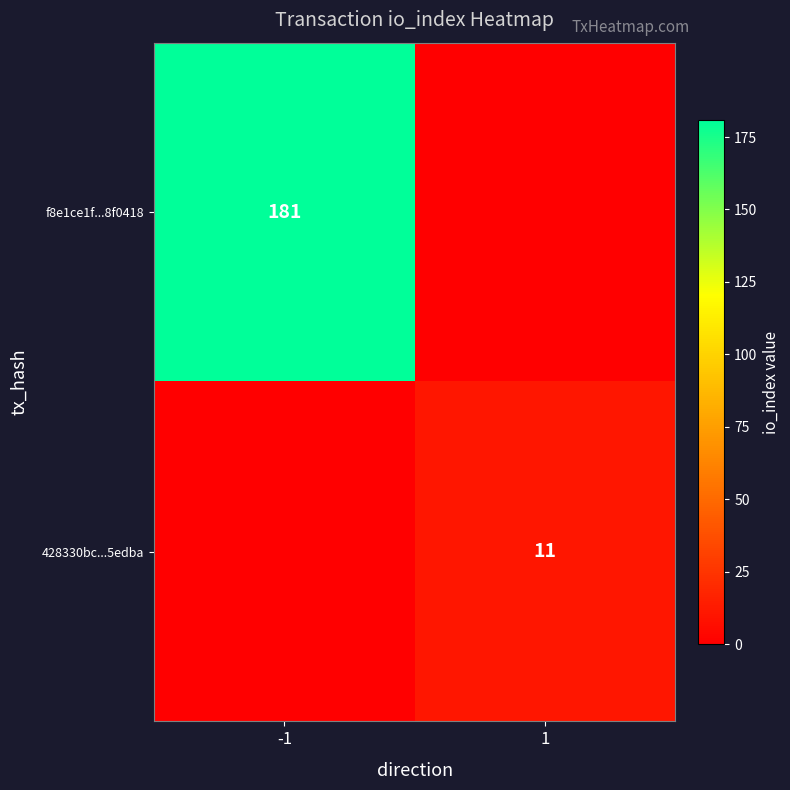

At how many categories does at least one series exceed 65?

1